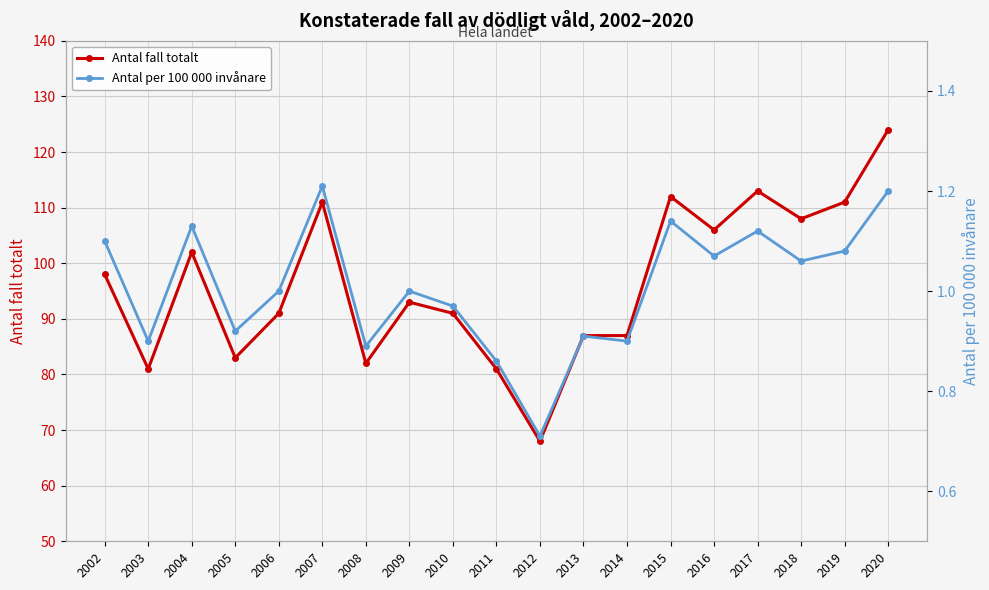

Reading right to left, what are all the values shown in this chart?

Antal fall totalt: 124.0	111.0	108.0	113.0	106.0	112.0	87.0	87.0	68.0	81.0	91.0	93.0	82.0	111.0	91.0	83.0	102.0	81.0	98.0
Antal per 100 000 invånare: 1.2	1.1	1.1	1.1	1.1	1.1	0.9	0.9	0.7	0.9	1.0	1.0	0.9	1.2	1.0	0.9	1.1	0.9	1.1